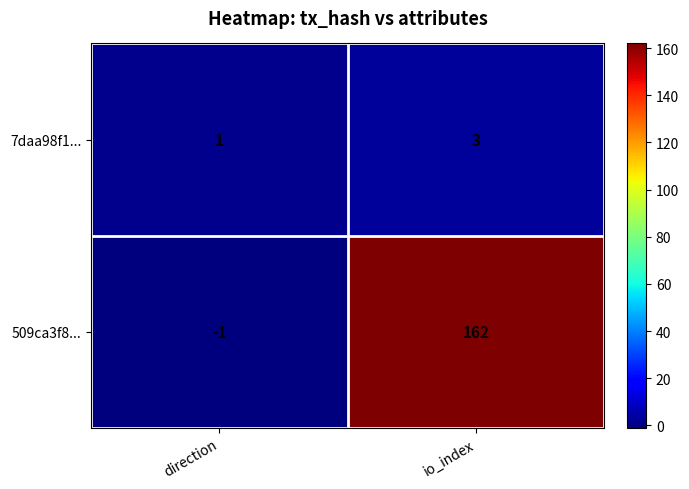

What is the sum of the 509ca3f8... values at direction and io_index?

161